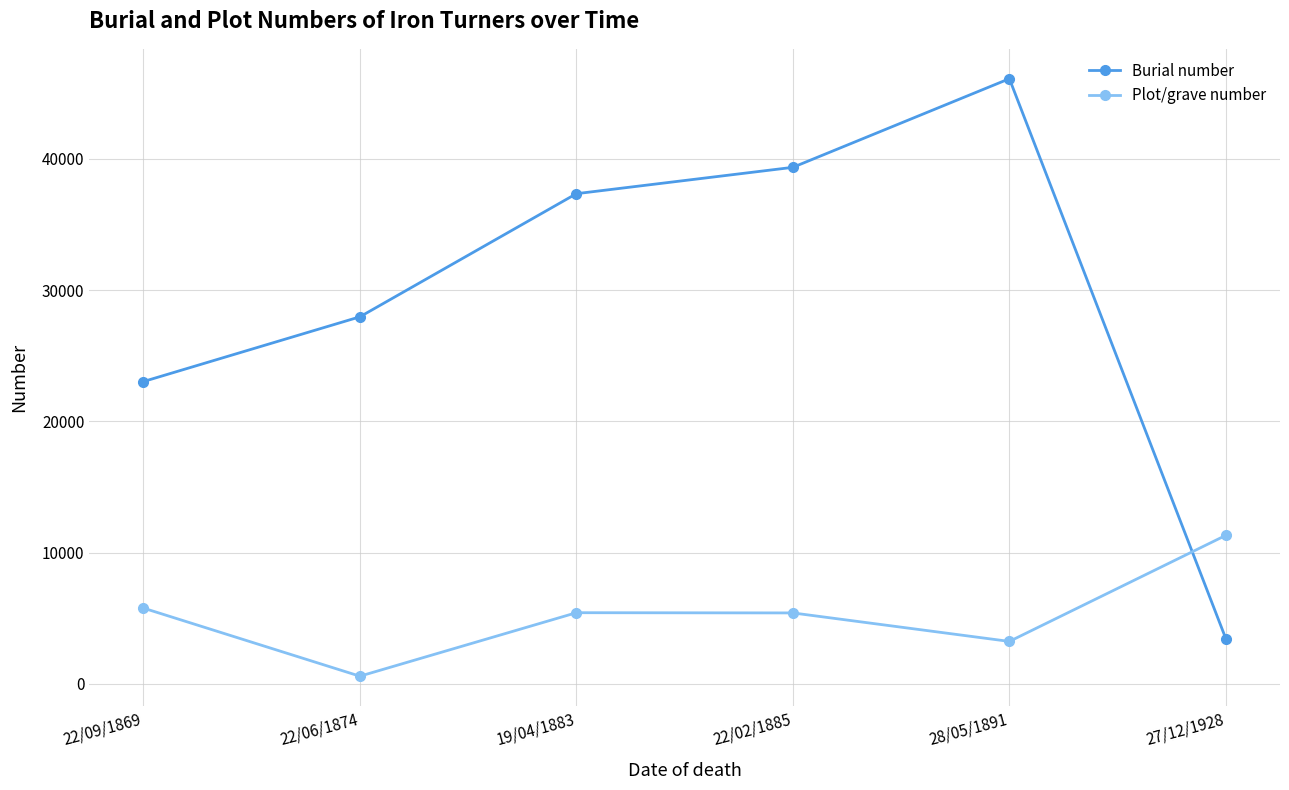

Which series has the largest total across all categories?

Burial number